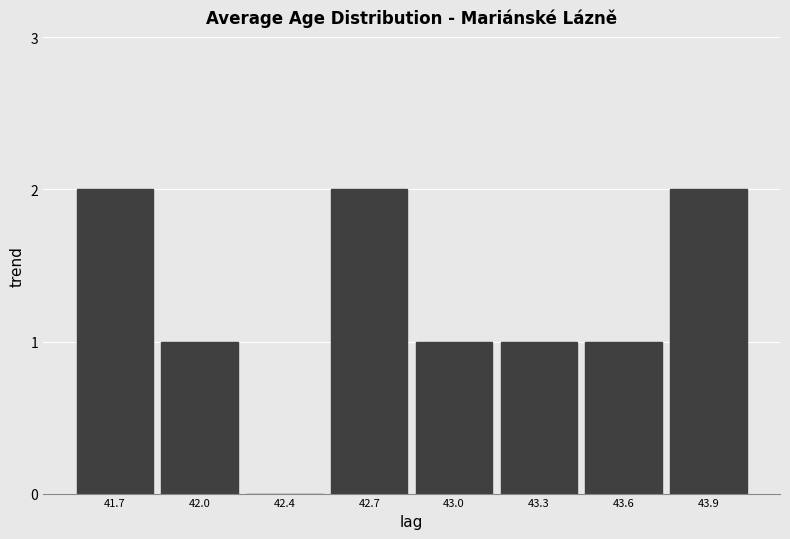

Reading right to left, transcribe all the data shown in this chart.

43.9=2	43.6=1	43.3=1	43.0=1	42.7=2	42.4=0	42.0=1	41.7=2